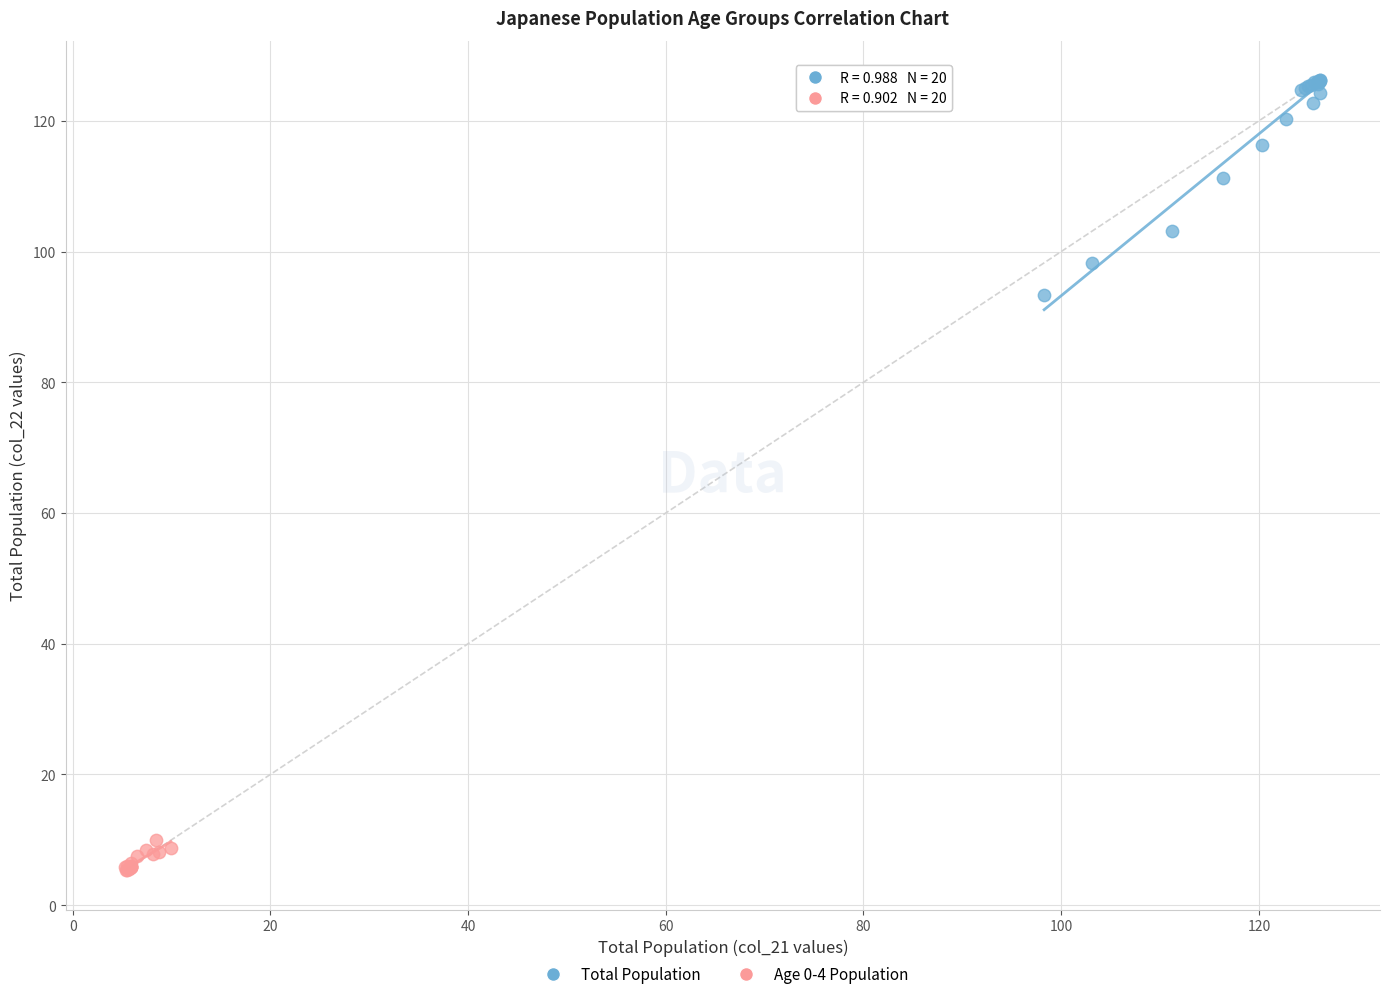

Which series contains the lowest Y value?

Age 0-4 Population